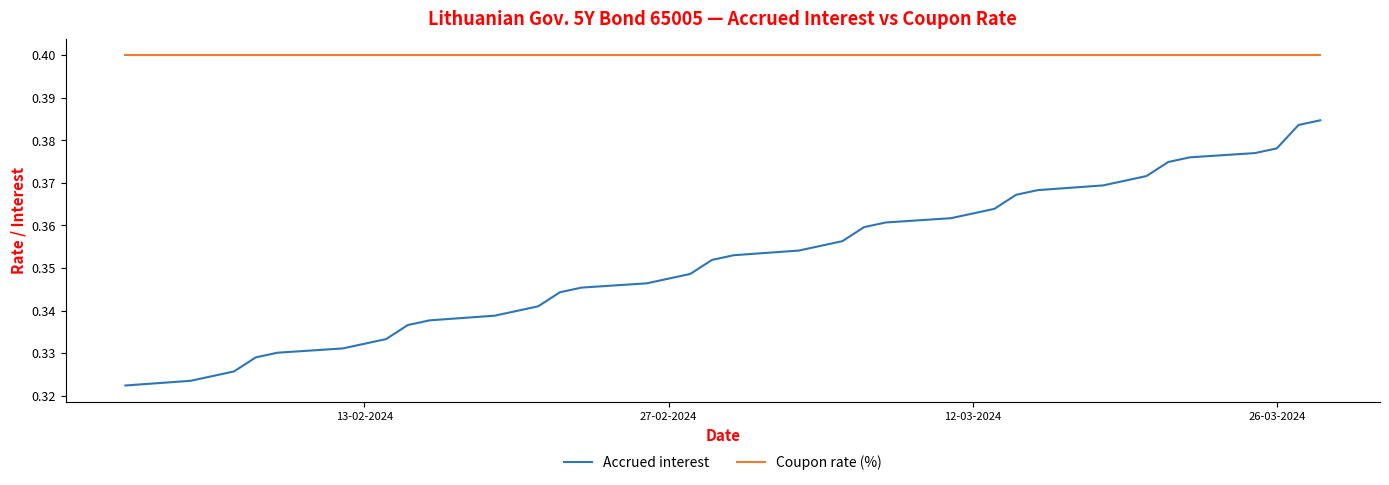

True or false: Accrued interest and Coupon rate (%) intersect in this chart.

False